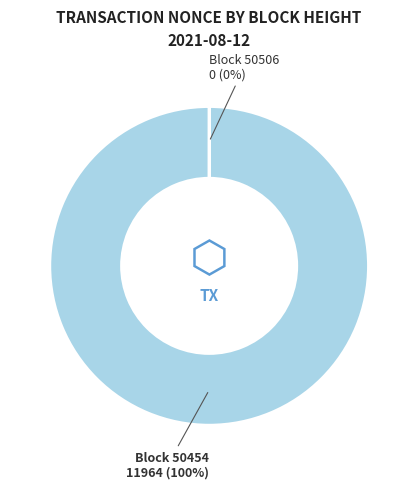

The Block 50454 slice represents 100% of the pie. True or false?

True